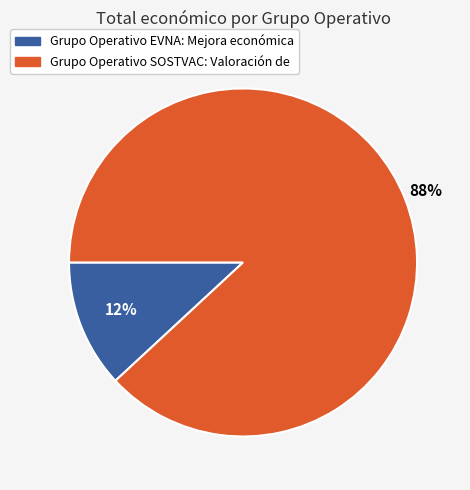

To the nearest percent, what portion does Grupo Operativo SOSTVAC: Valoración de represent?

88%